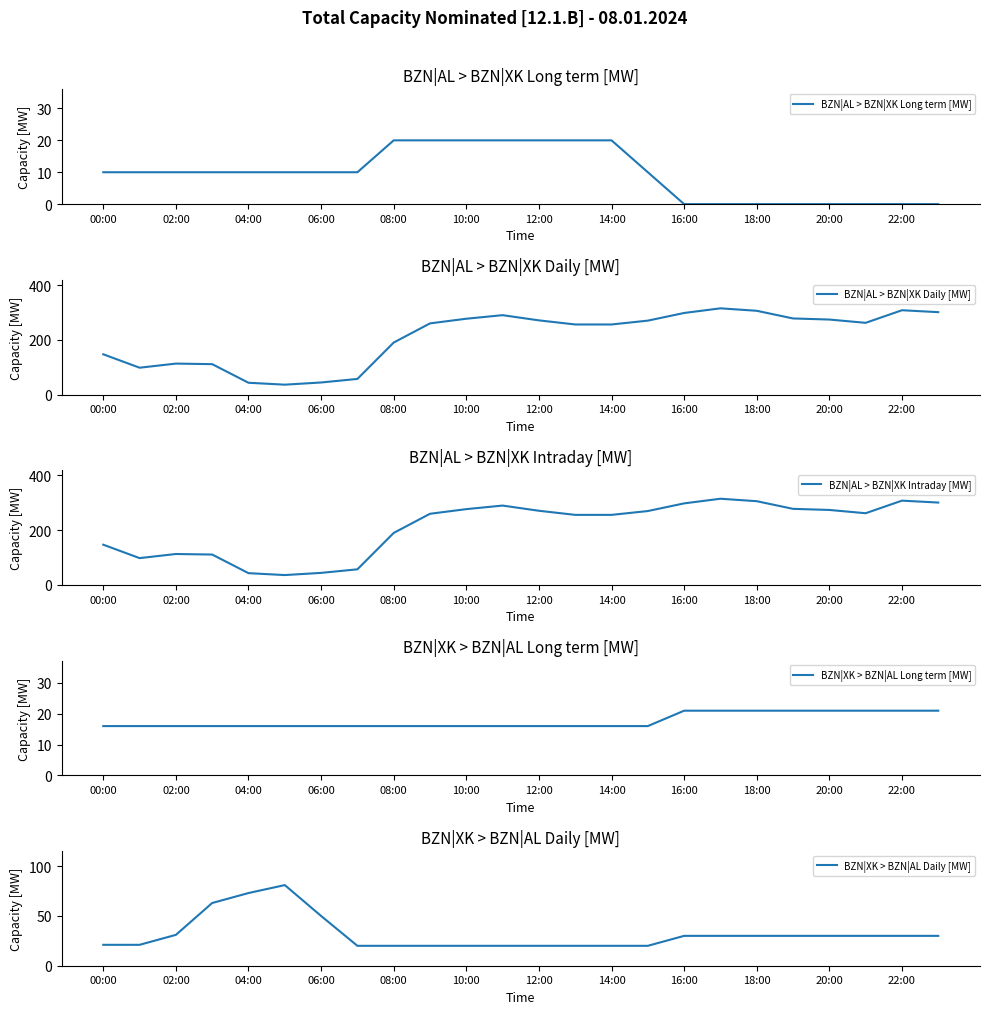

The BZN|AL > BZN|XK Long term [MW] series shows 10 at 00:00. True or false?

True